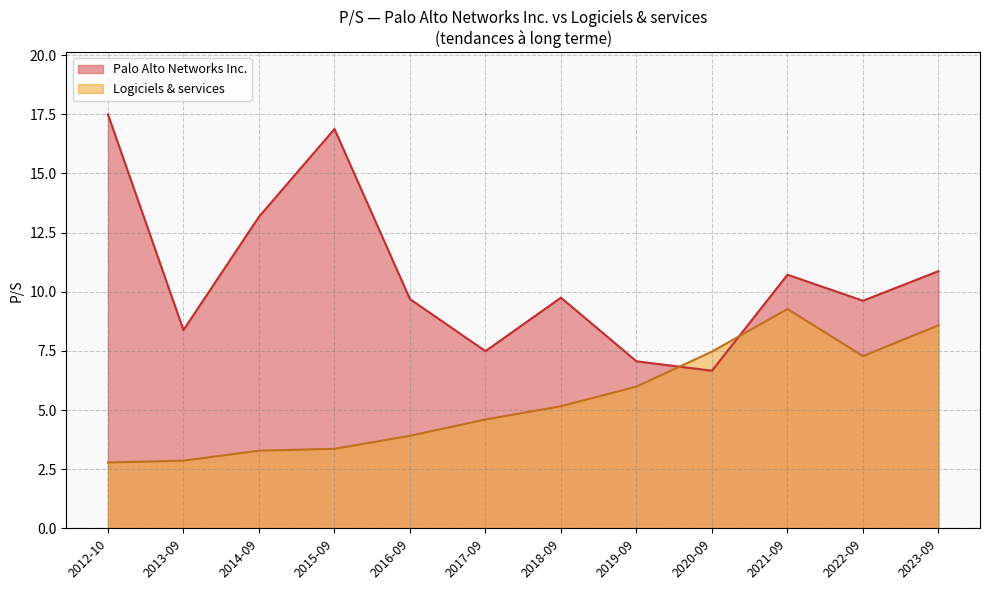

Rank the series at 2014-09 from lowest to highest value.

Logiciels & services, Palo Alto Networks Inc.